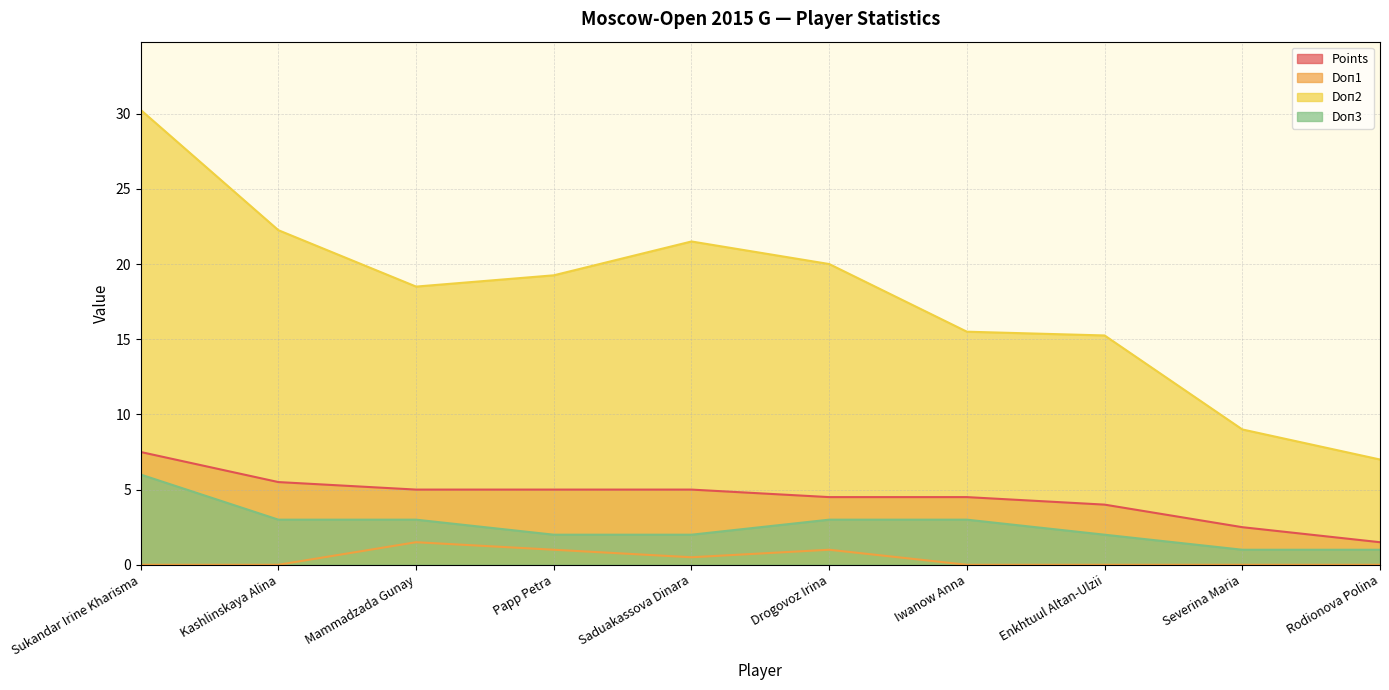

Which series has the largest range (max minus min)?

Doп2